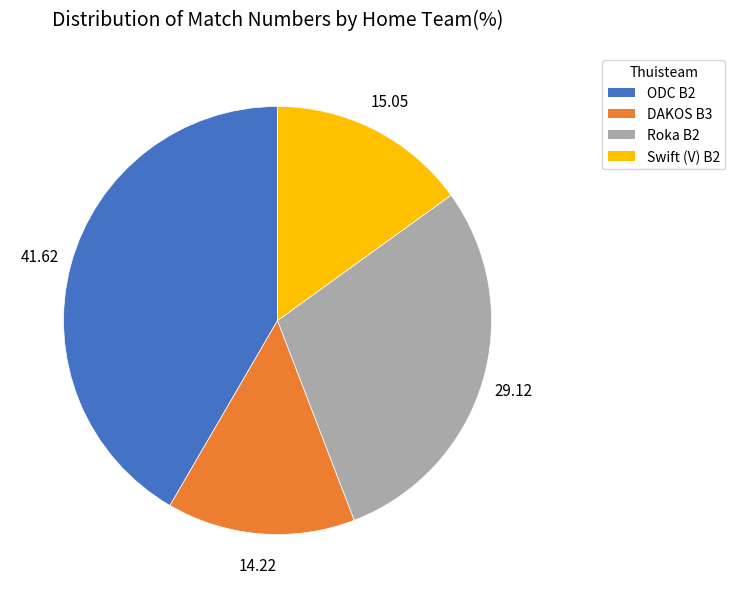

What is the ratio of the value at ODC B2 to the value at Swift (V) B2?

2.8